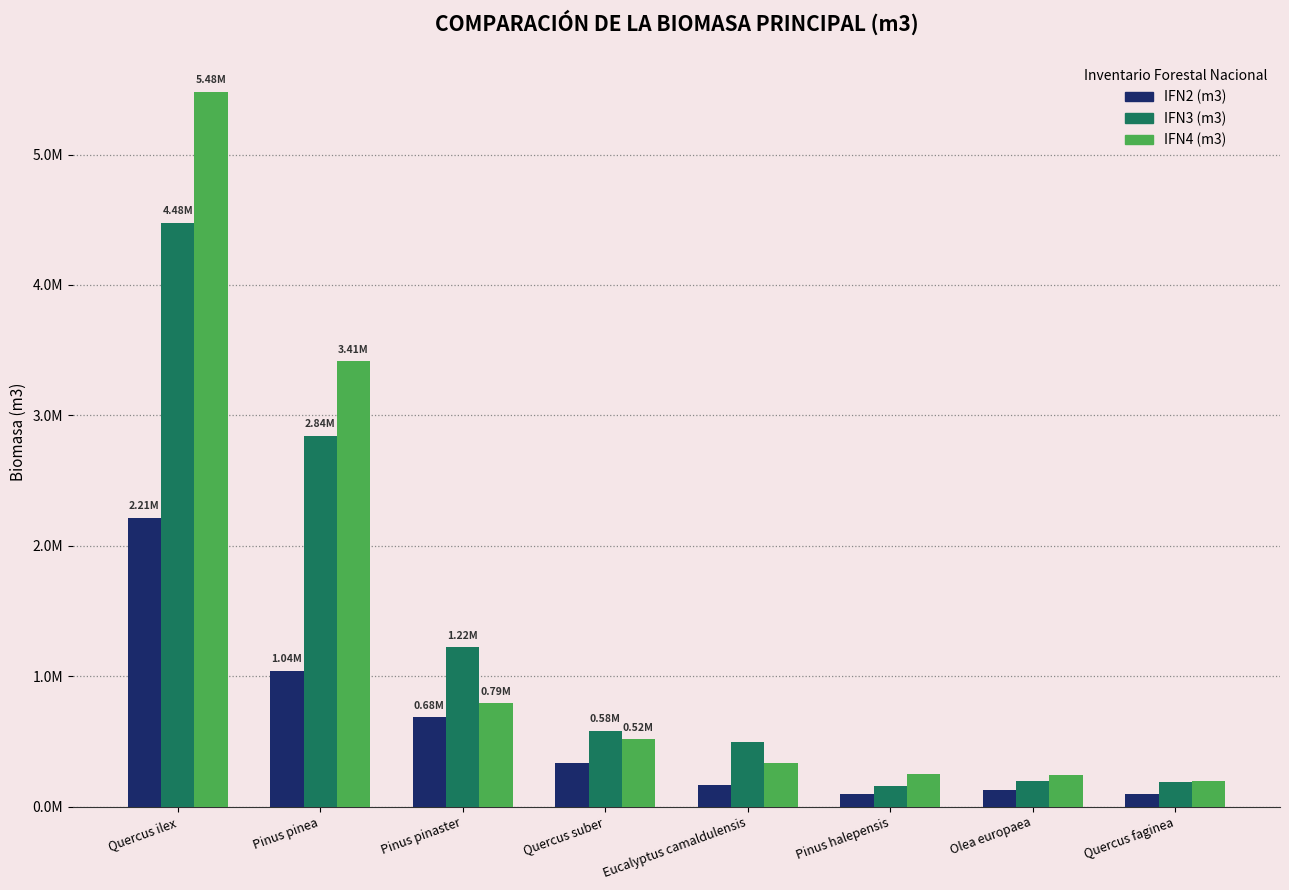

Which series has the largest total across all categories?

IFN4 (m3)